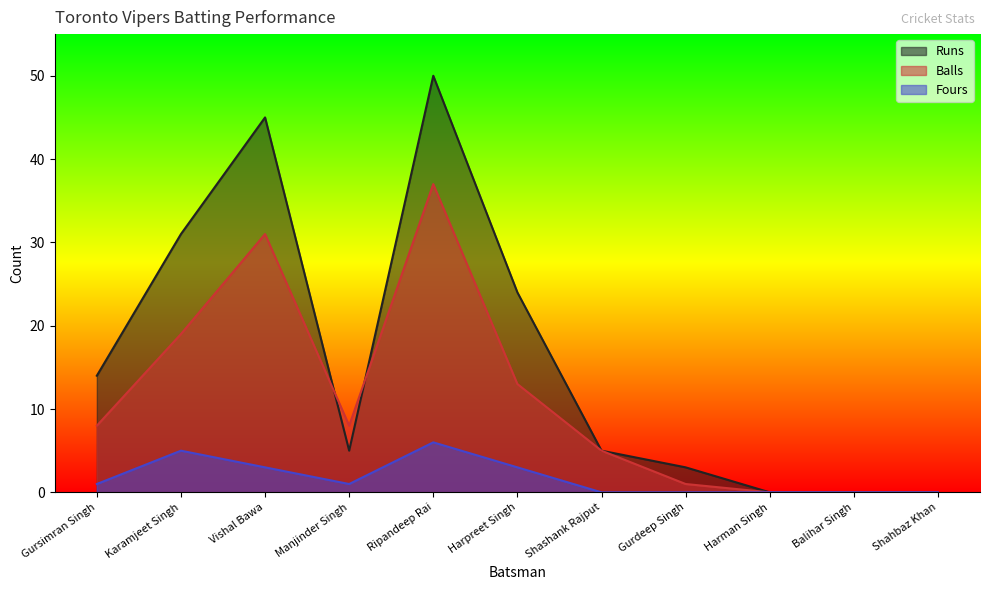

Which series has the largest total across all categories?

Runs